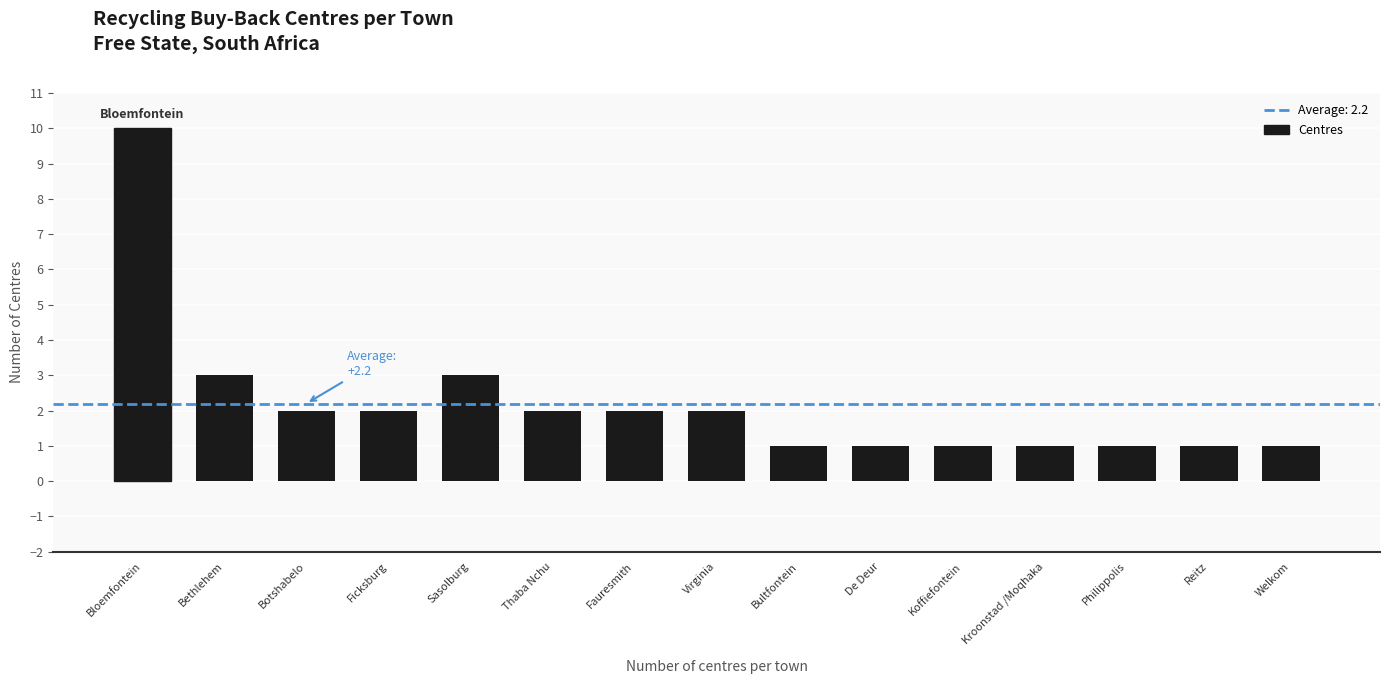

Which label corresponds to the largest value in the chart?

Bloemfontein